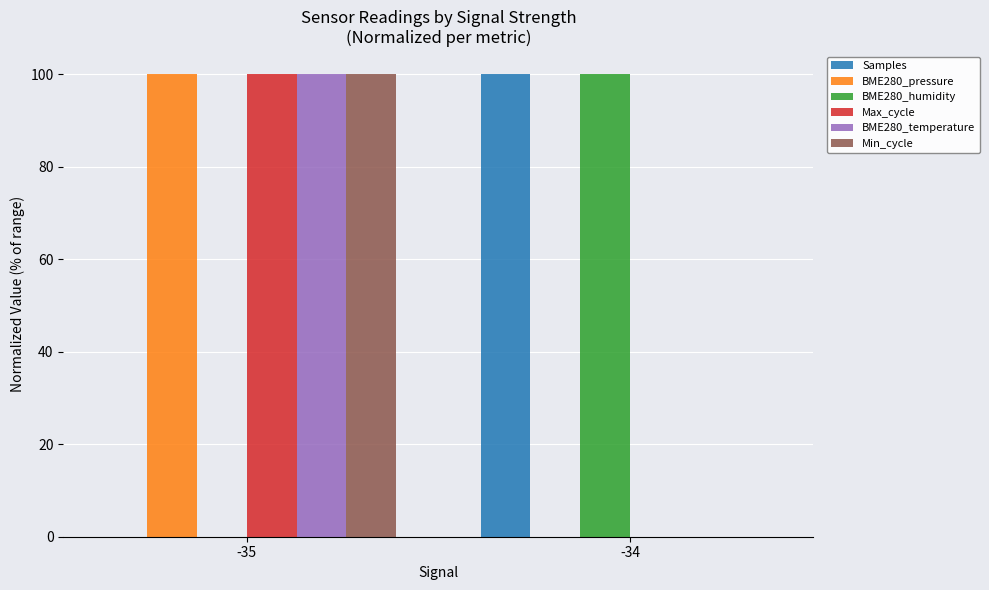

What is the total value across all series at -35?

400